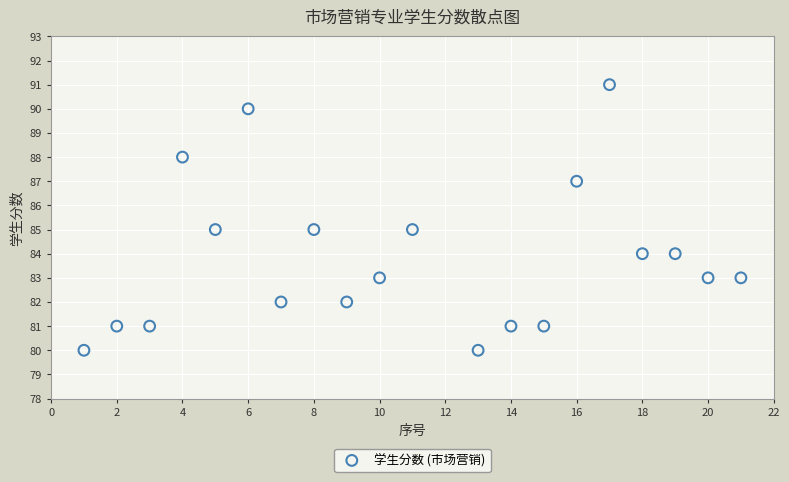

What is the range of X values (max minus min)?

20